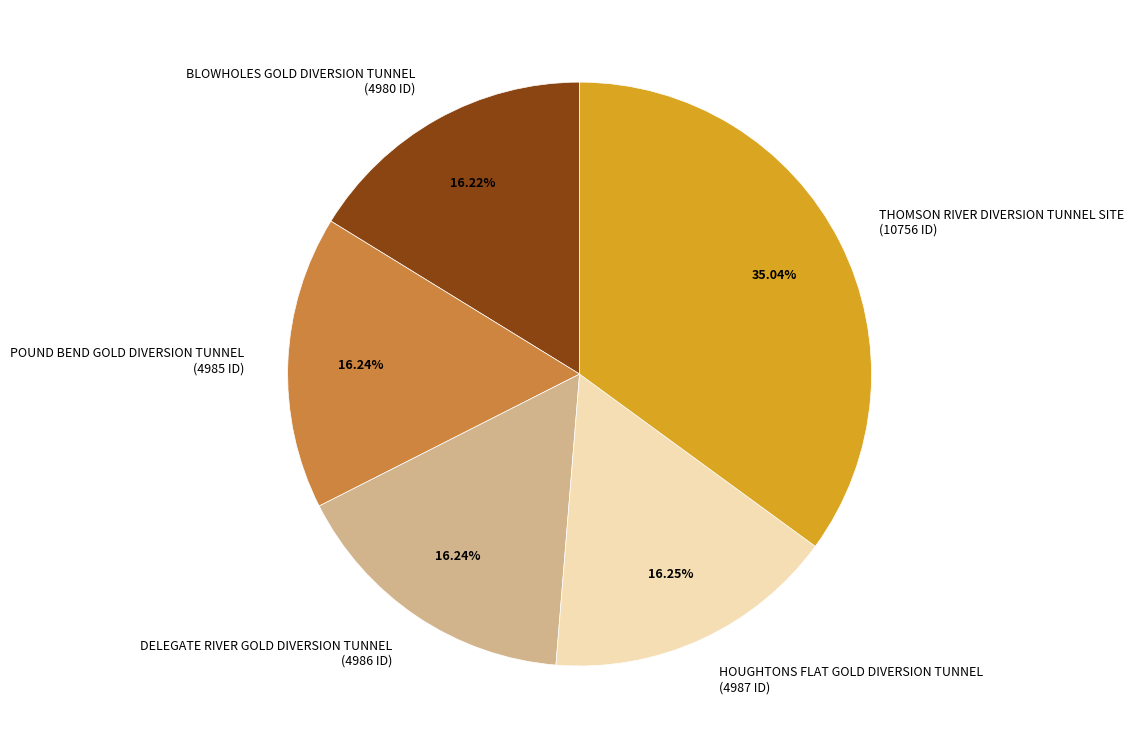

Does HOUGHTONS FLAT GOLD DIVERSION TUNNEL account for over 50% of the chart?

No